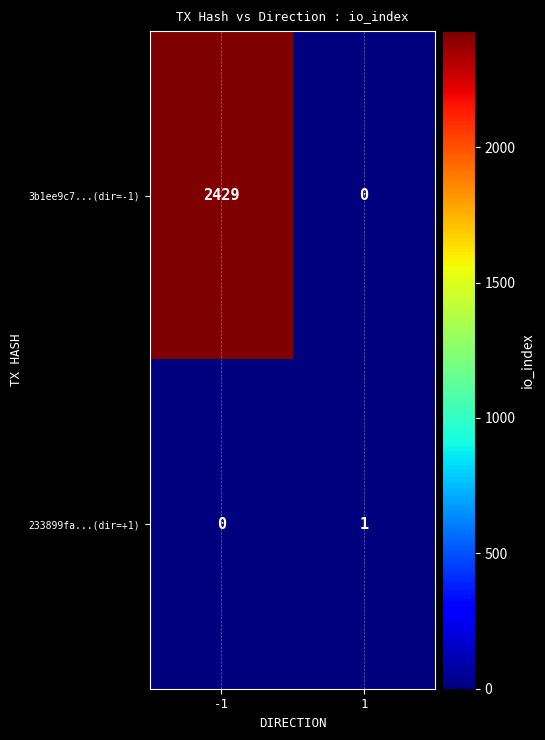

What is the maximum value shown in the chart?

2429